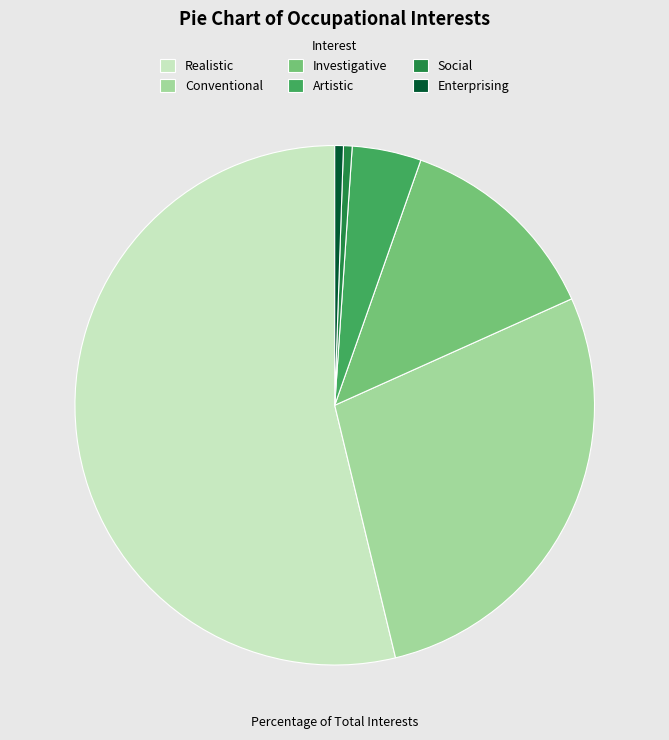

The Artistic slice represents 17% of the pie. True or false?

False